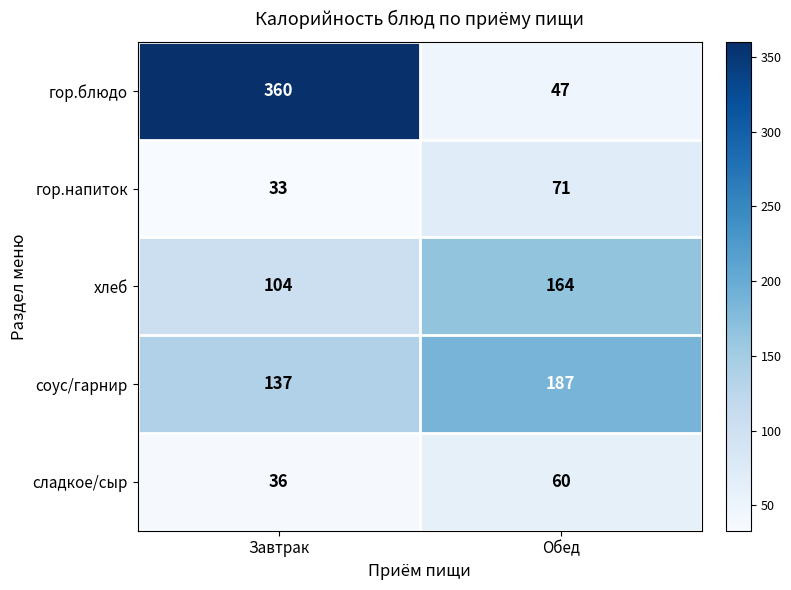

Is it true that гор.напиток equals 47 at Завтрак?

False